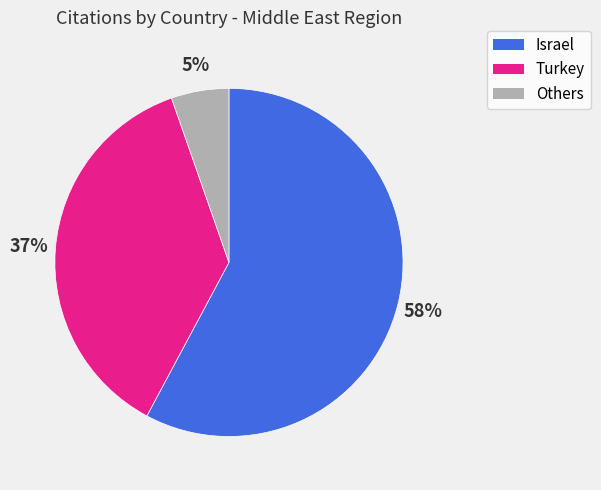

To the nearest percent, what is the average slice percentage?

33%